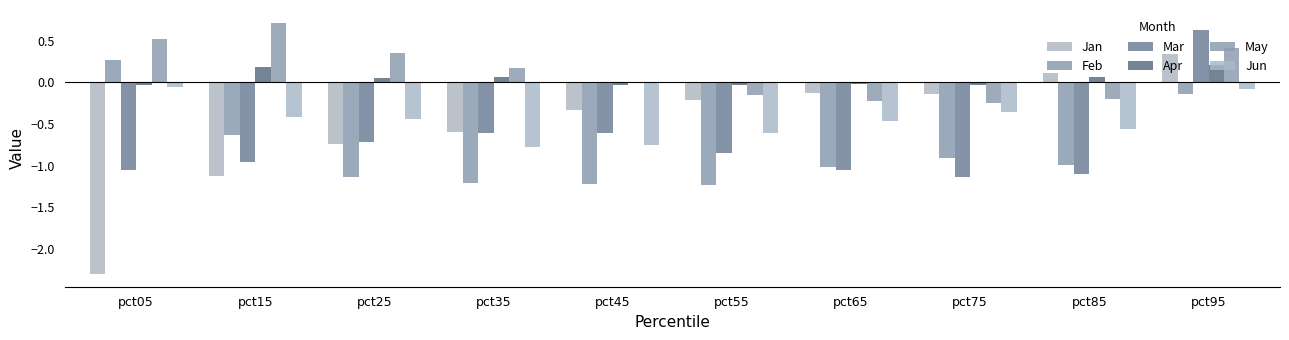

What are all the series names shown in the legend?

Jan, Feb, Mar, Apr, May, Jun